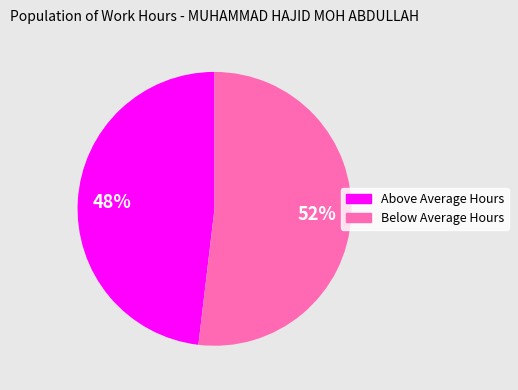

Is there a majority slice in this chart?

Yes